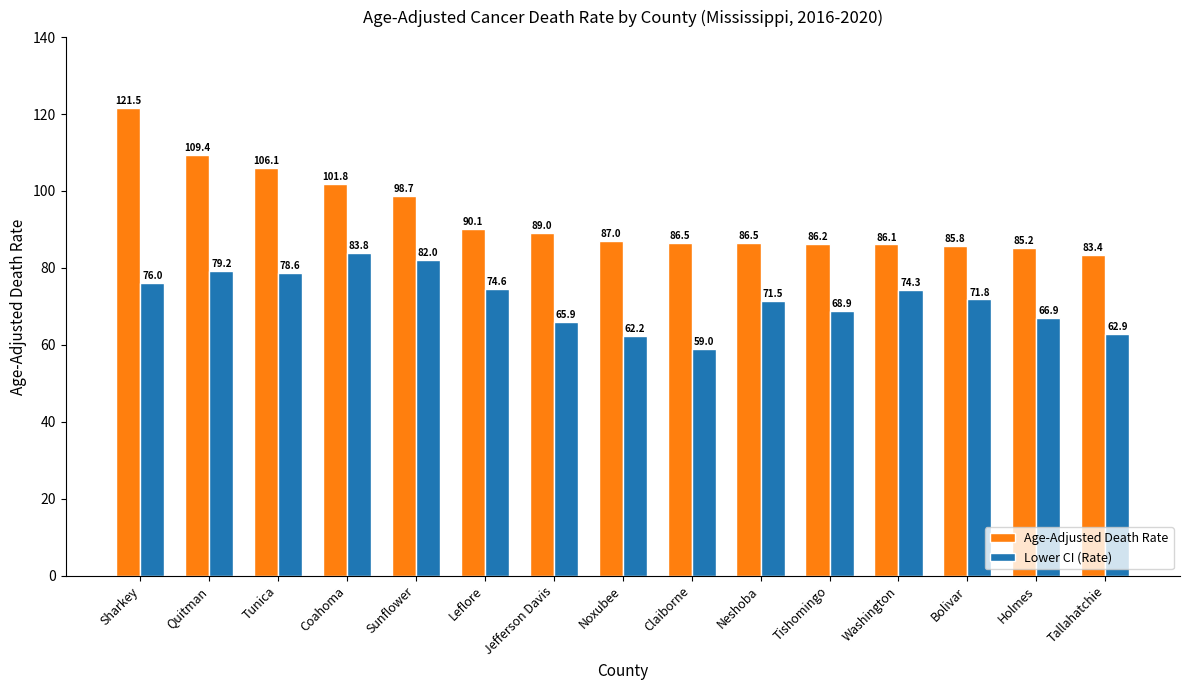

List the series in order of their overall mean, lowest first.

Lower CI (Rate), Age-Adjusted Death Rate